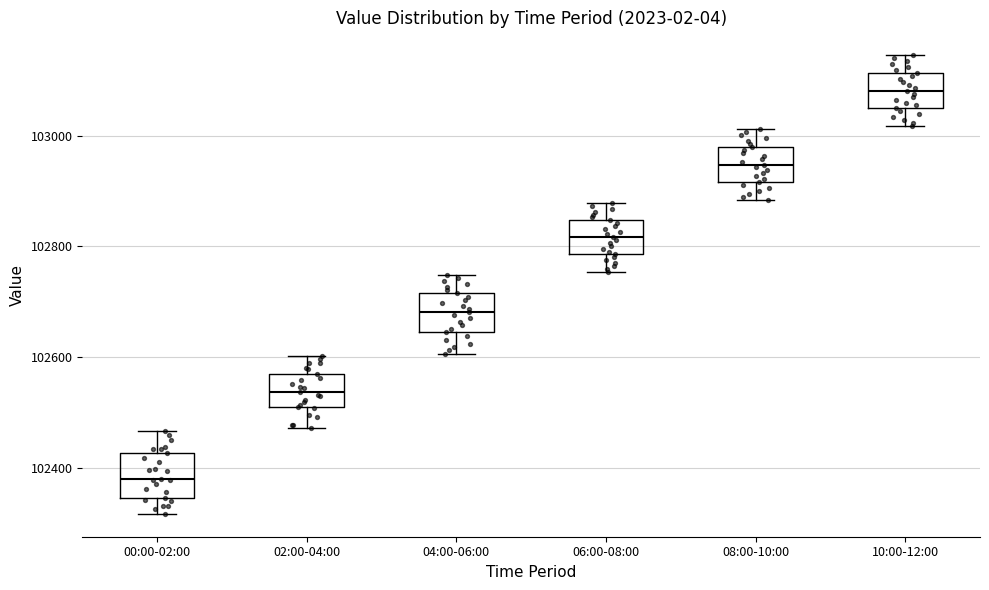

Where is the lower edge of the box for 06:00-08:00 on the y-axis? The values are not printed on the chart, so give them approximately, as read against the axis.

102780